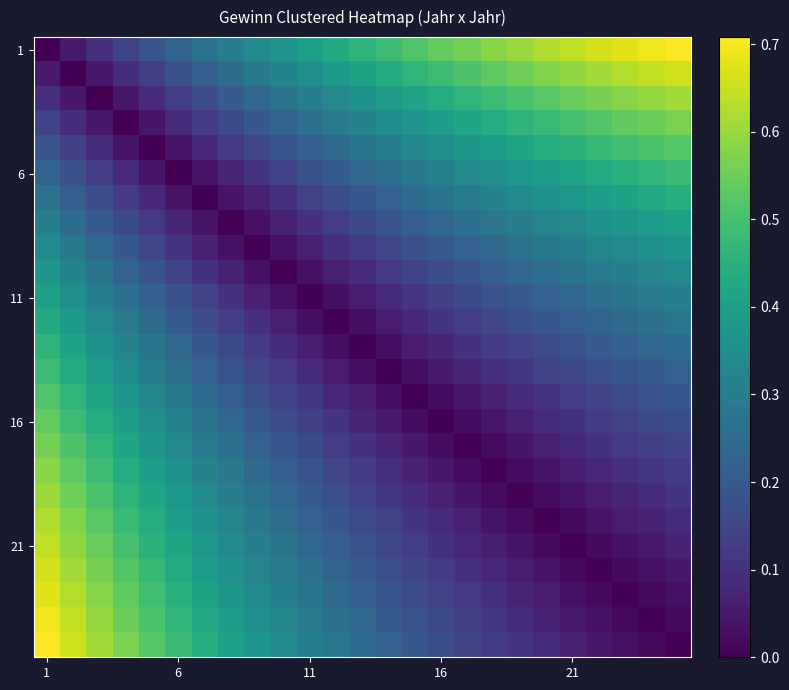

At which category is the sum across all series the highest?

1